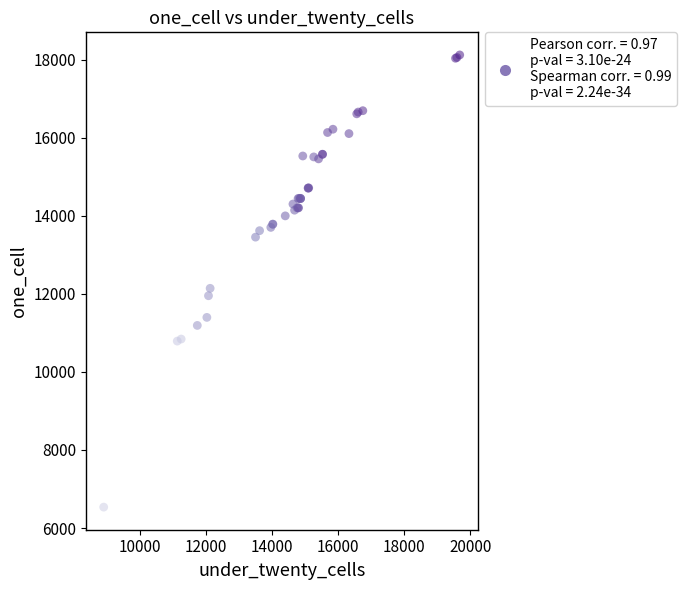

What Y value in the scatter plot is closest to 12331?

12144